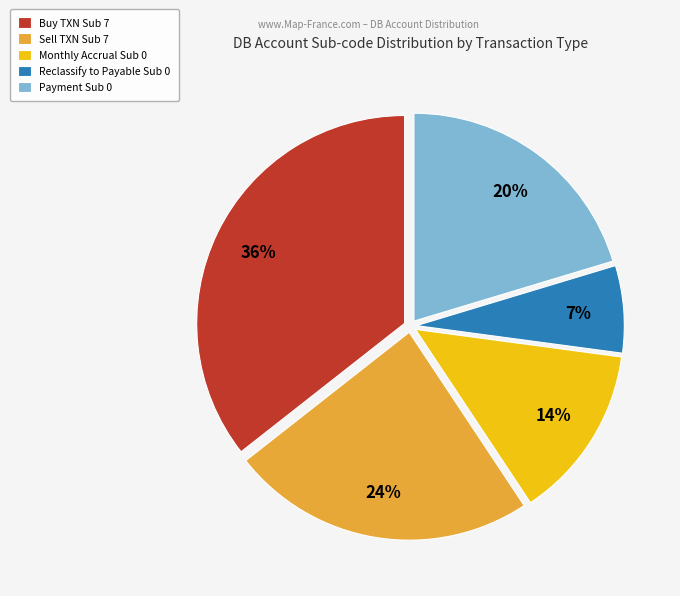

Which has a higher value, Sell TXN Sub 7 or Payment Sub 0?

Sell TXN Sub 7